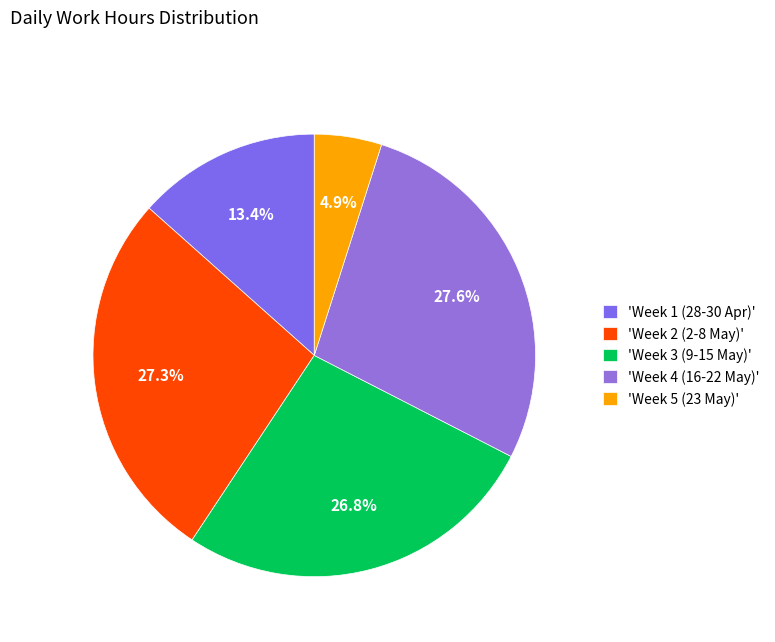

How many segments does this pie chart have?

5